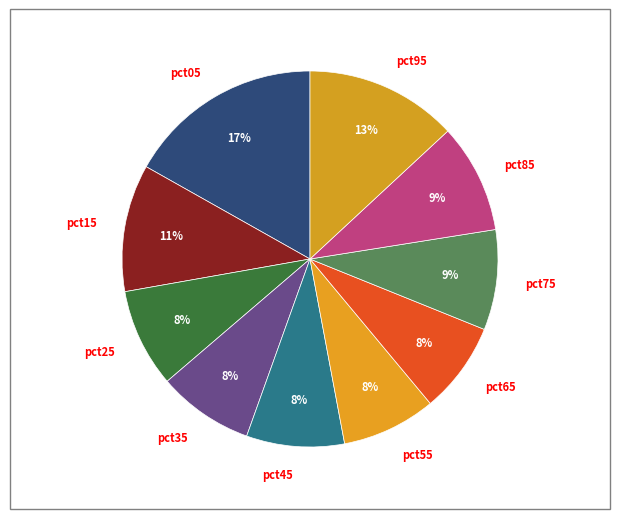

To the nearest percent, what is the difference between the pct65 and pct75 slice percentages?

1%